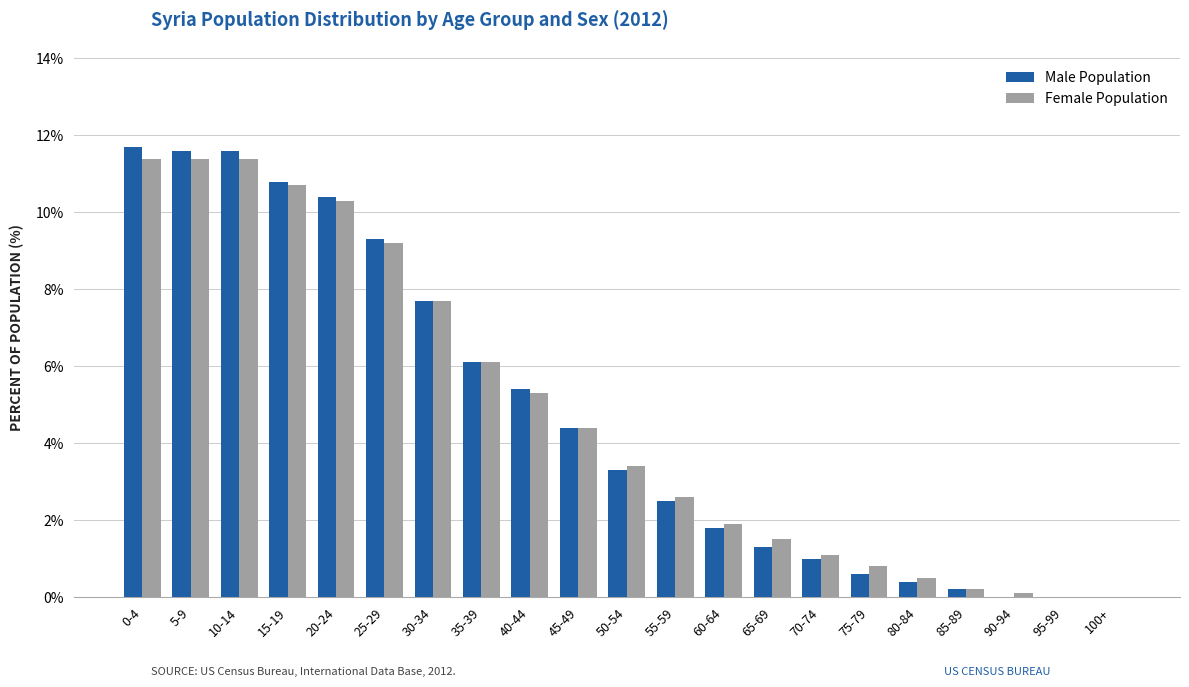

At which label does Male Population first exceed 3?

0-4